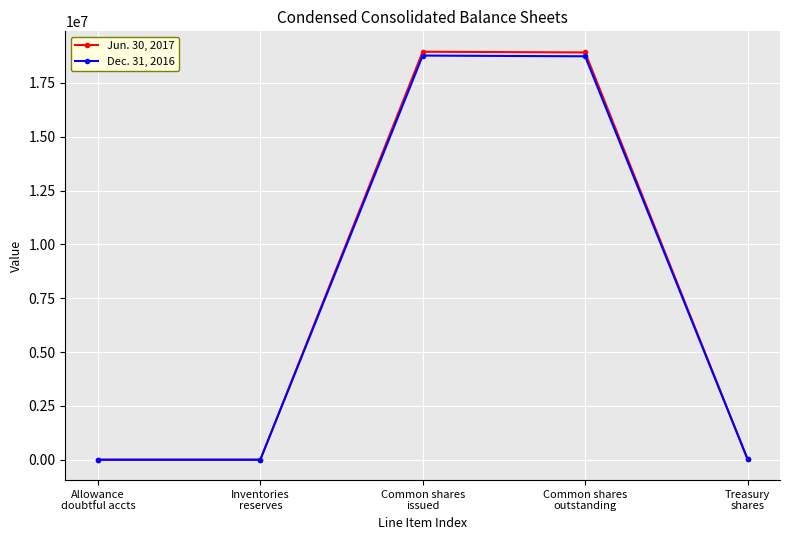

True or false: Jun. 30, 2017 has more than 1 points higher than both neighbors.

False